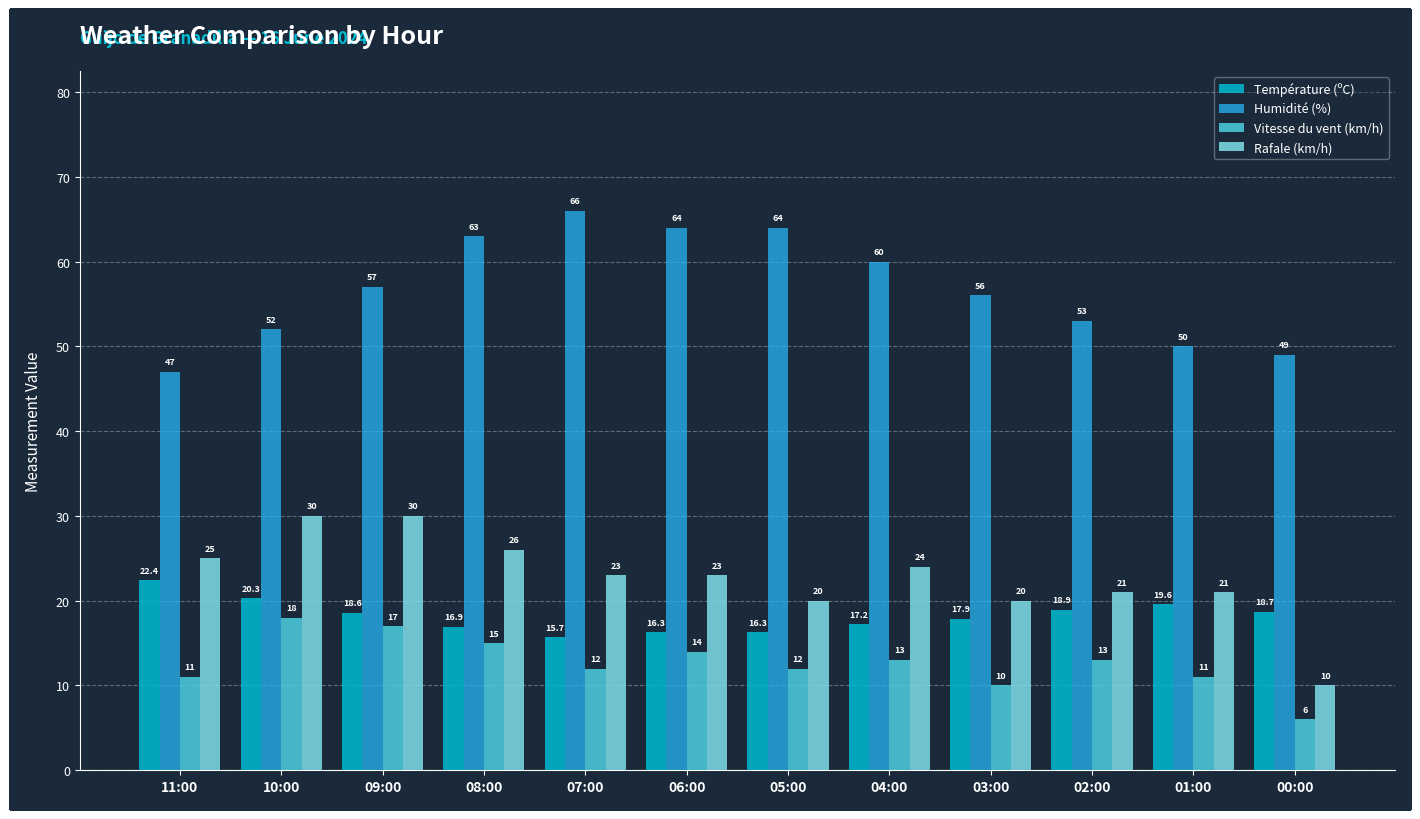

What is the label of the 3rd bar from the right?

02:00